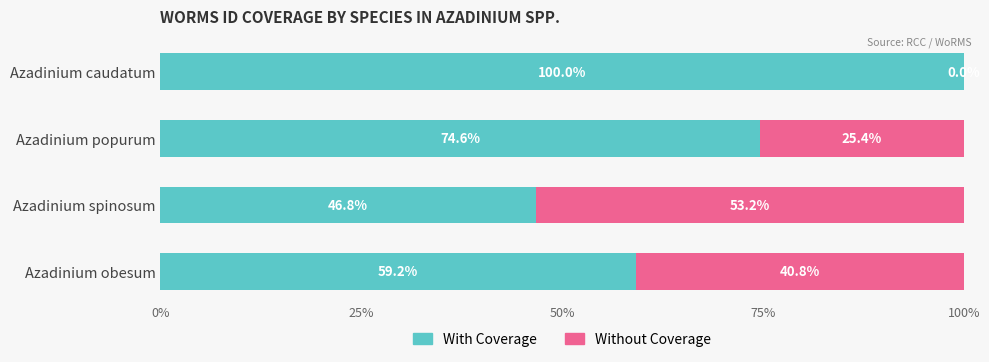

True or false: With Coverage has a value of 106.1 at Azadinium popurum.

False